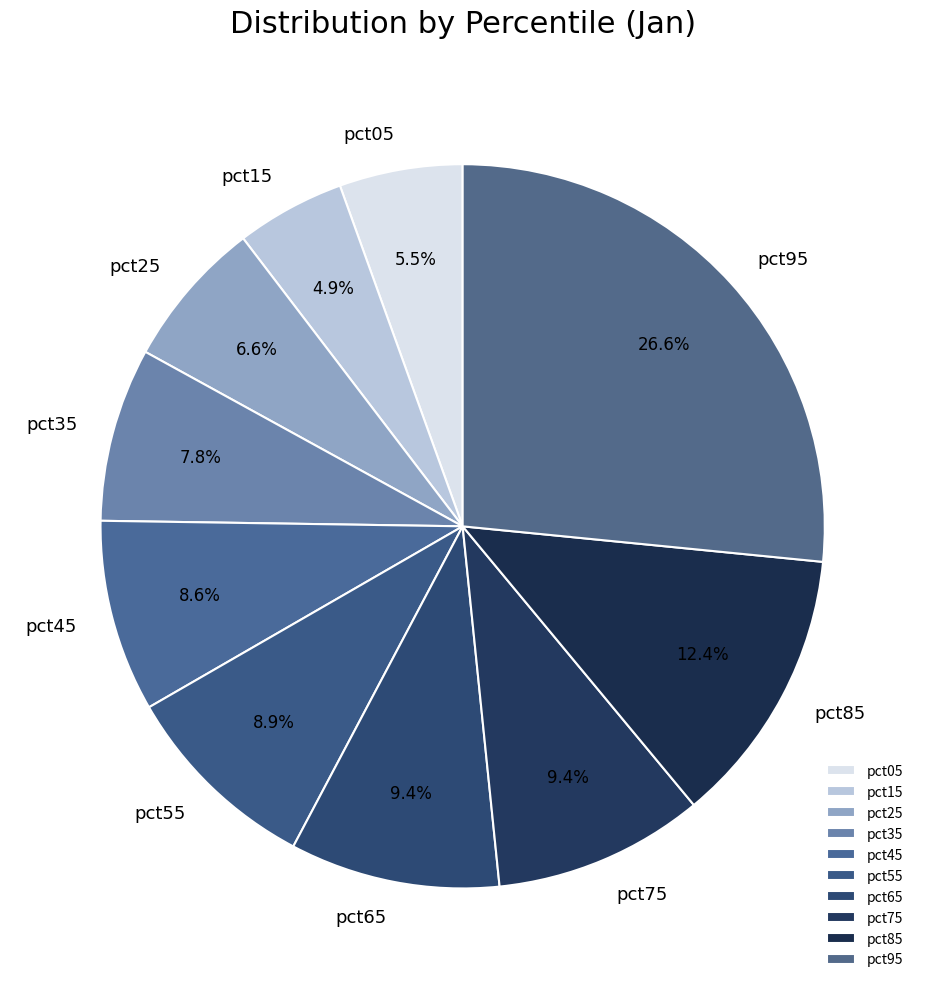

Does pct75 account for over 50% of the chart?

No